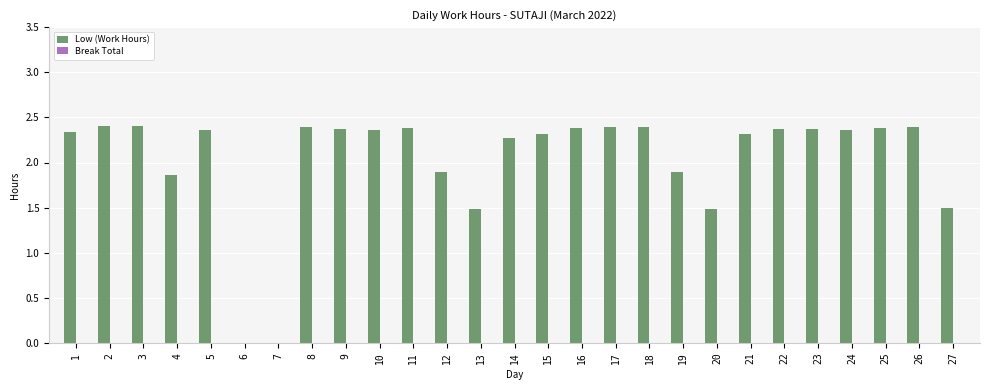

The value at 14 is 2.3. True or false?

True